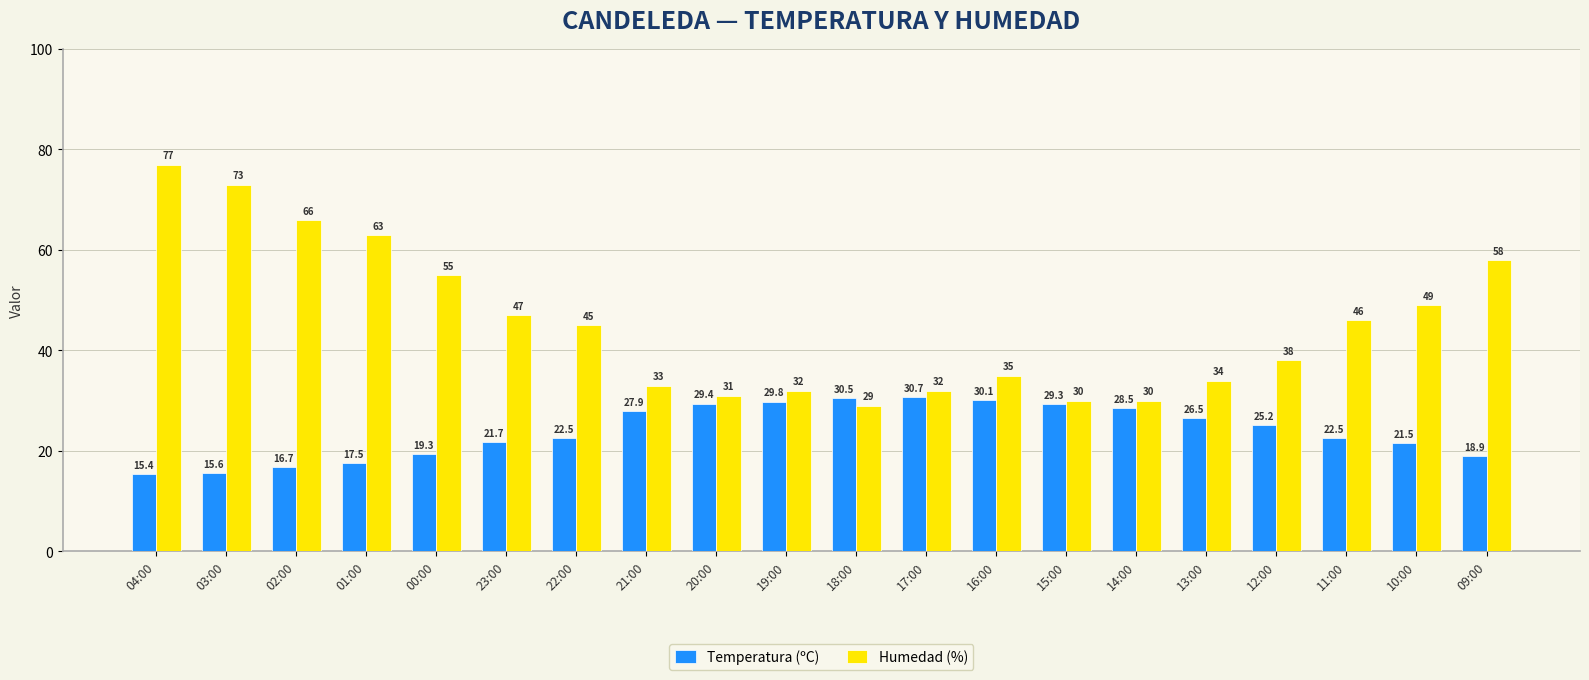

Reading left to right, transcribe all the data shown in this chart.

Temperatura (ºC): 15.4	15.6	16.7	17.5	19.3	21.7	22.5	27.9	29.4	29.8	30.5	30.7	30.1	29.3	28.5	26.5	25.2	22.5	21.5	18.9
Humedad (%): 77.0	73.0	66.0	63.0	55.0	47.0	45.0	33.0	31.0	32.0	29.0	32.0	35.0	30.0	30.0	34.0	38.0	46.0	49.0	58.0